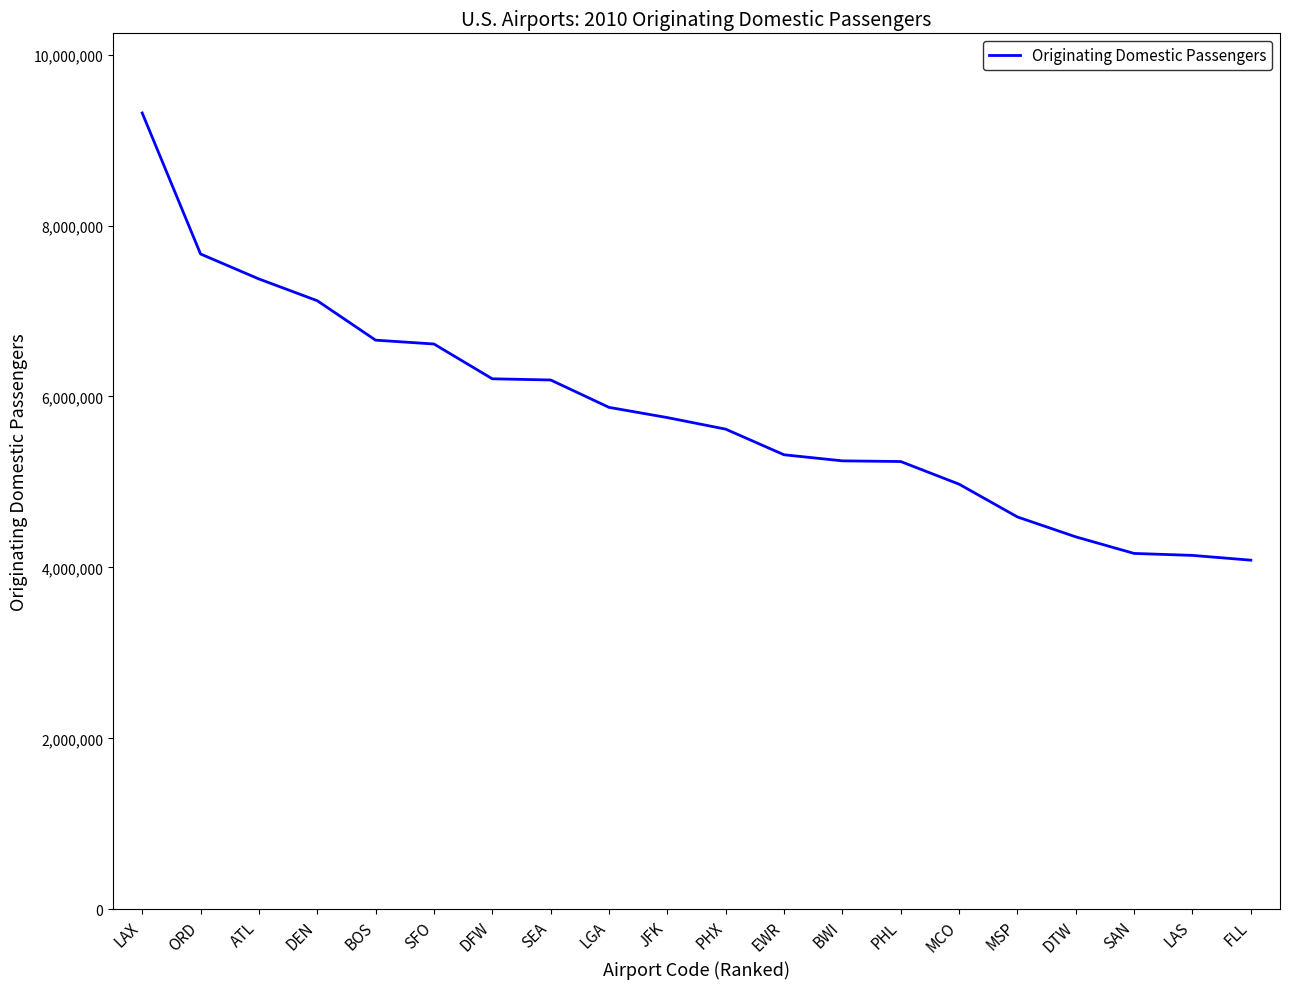

How many lines are shown in the chart?

1